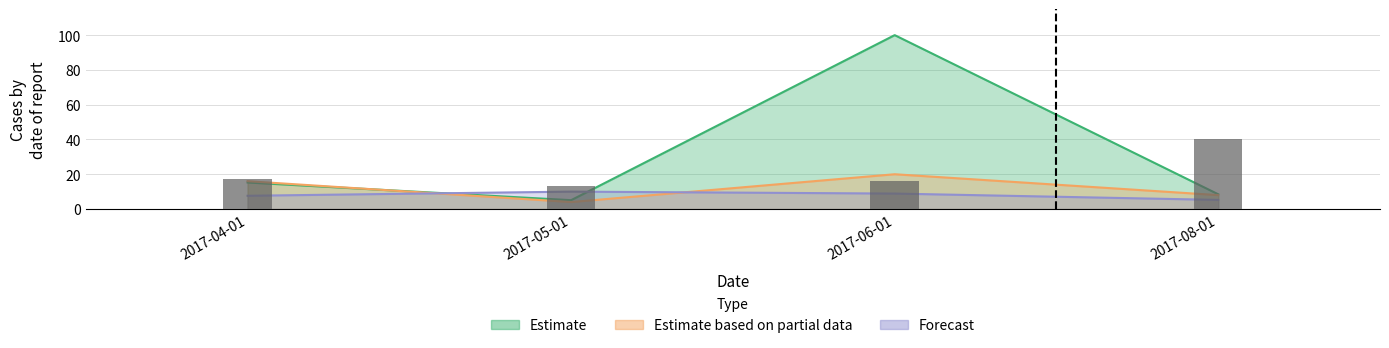

What position from the right is 2017-05-01?

3